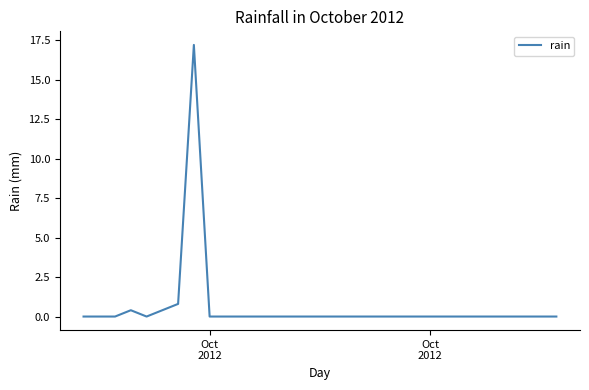

What is the maximum value shown in the chart?

17.2